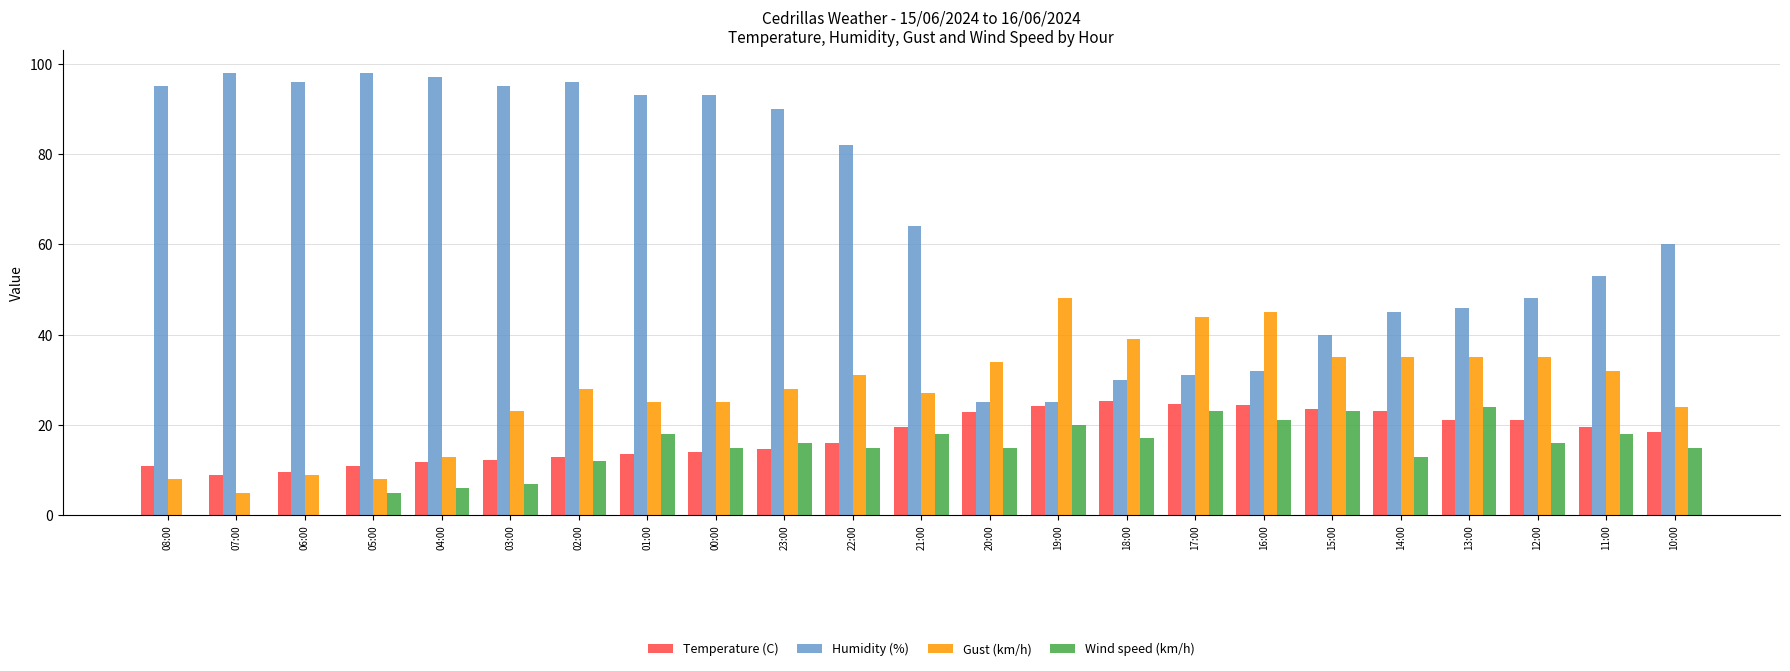

What is the sum of all Wind speed (km/h) values?

317.0